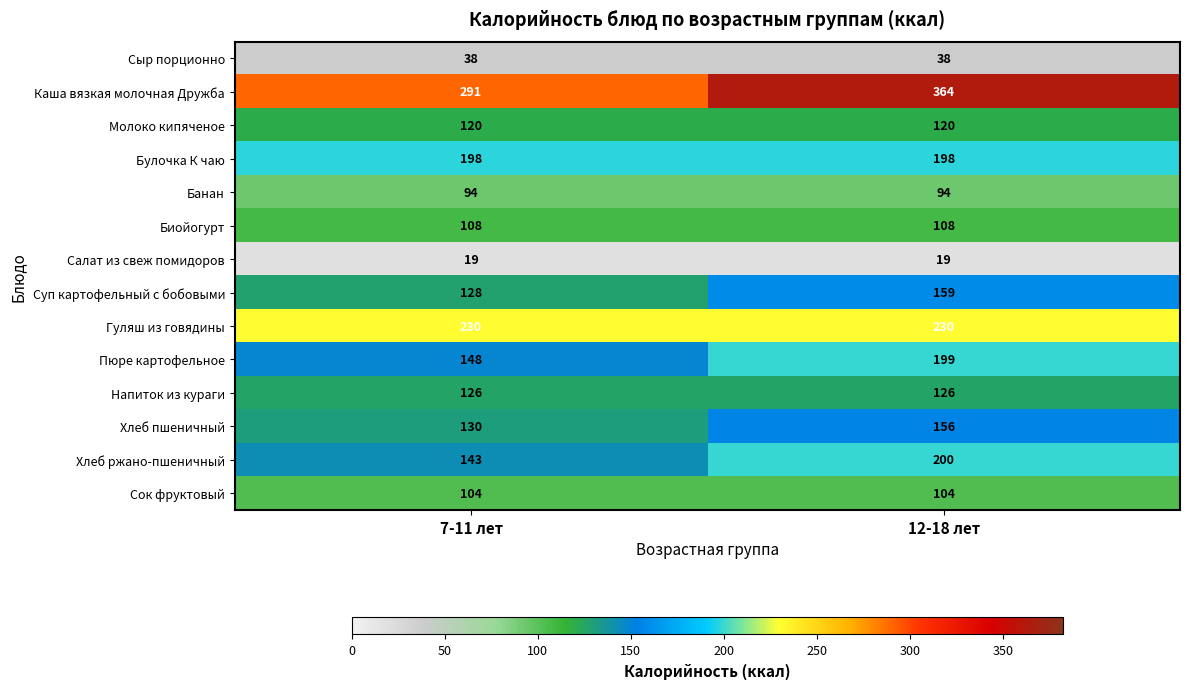

True or false: Биойогурт has a value of 108 at 12-18 лет.

True